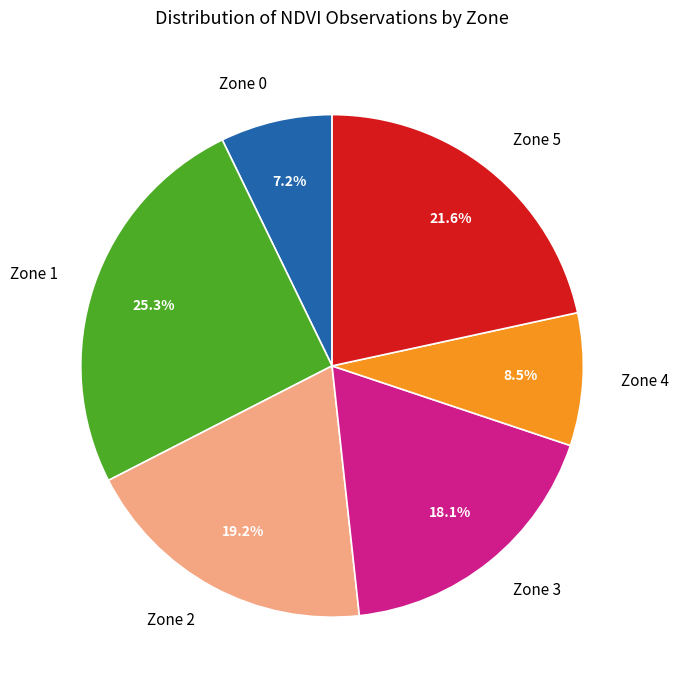

Is it true that Zone 1 is 37% of the pie?

False